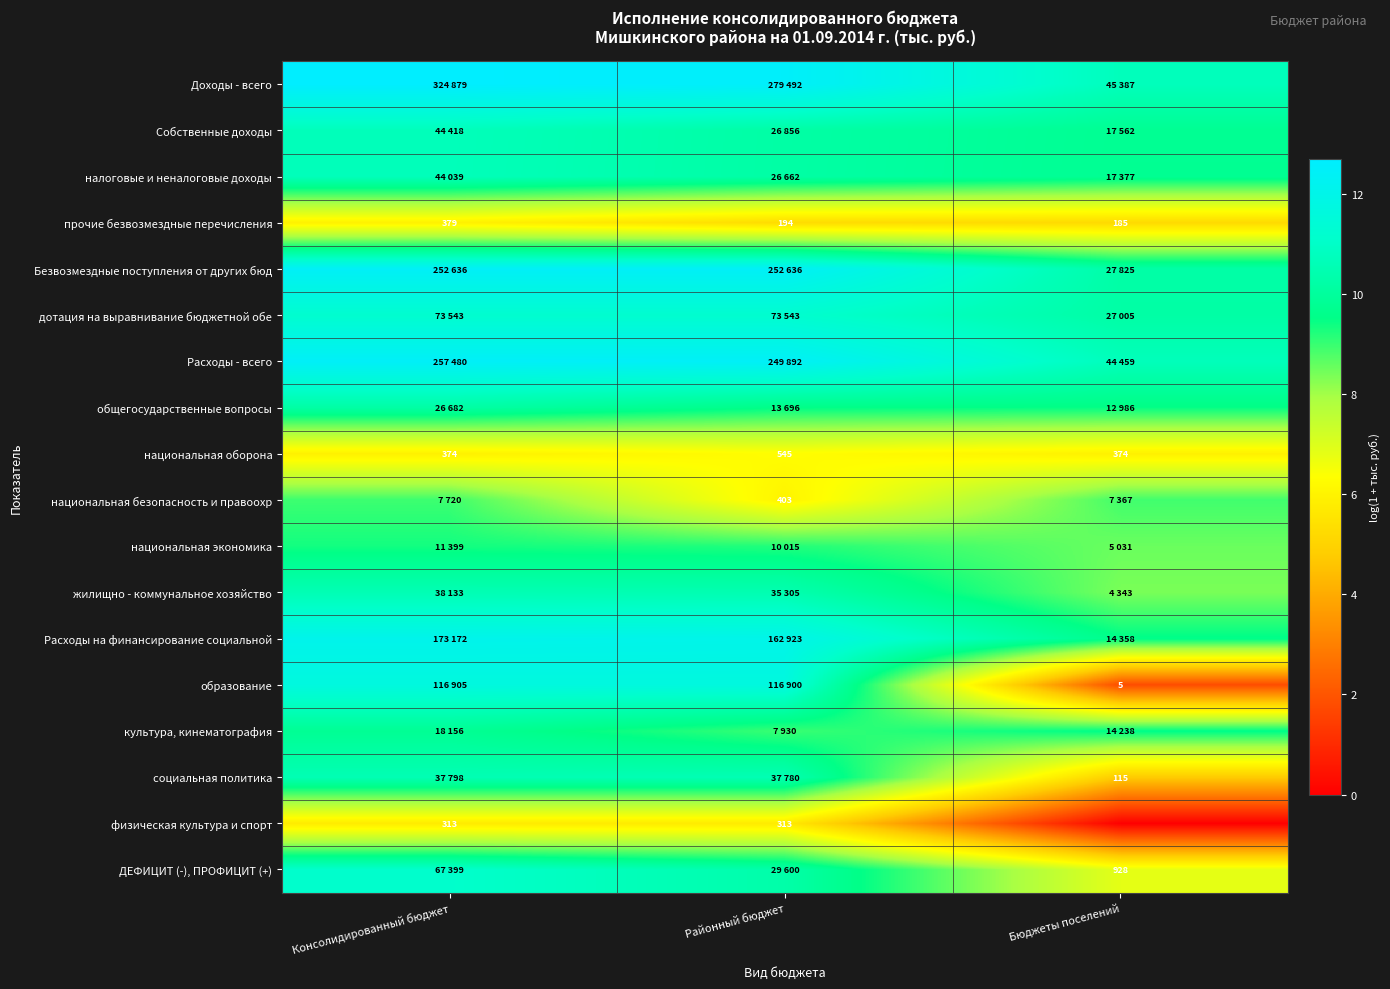

The Расходы - всего series shows 22.4 at Консолидированный бюджет. True or false?

False